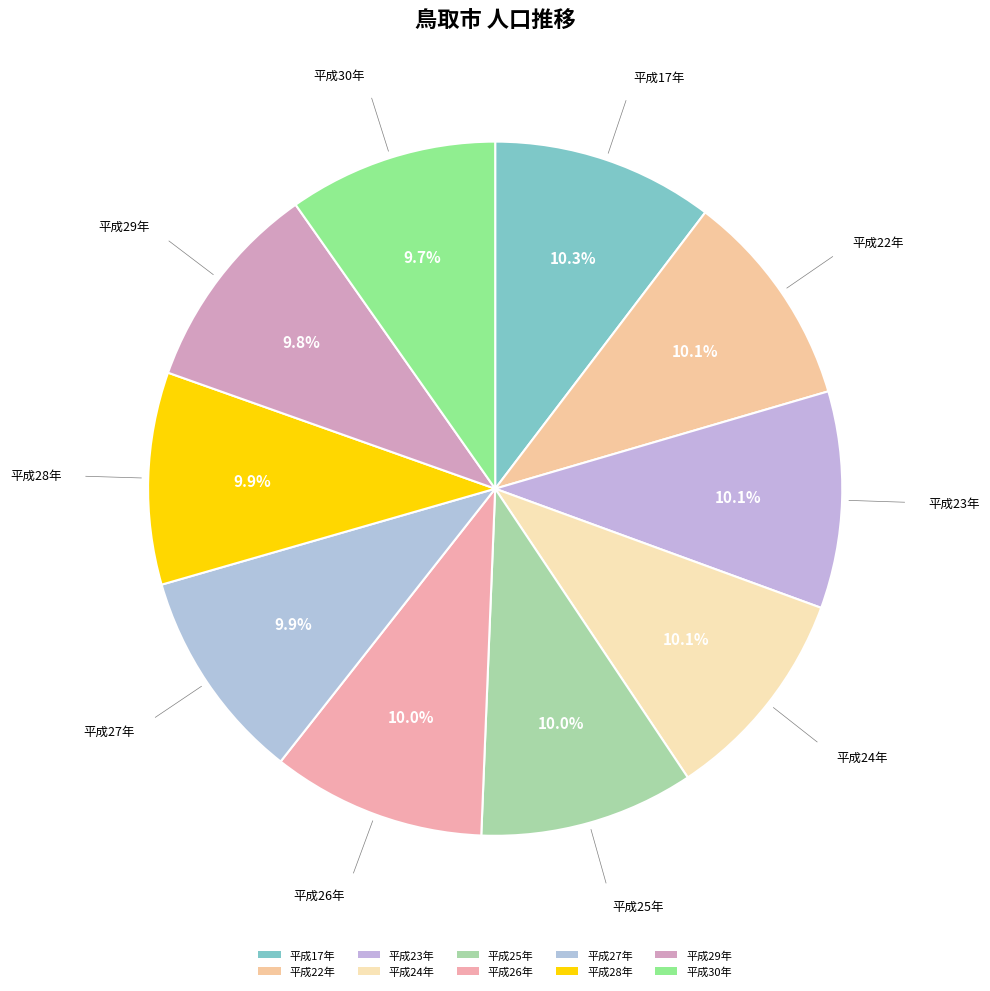

What portion of the pie excludes 平成28年?

90.1%